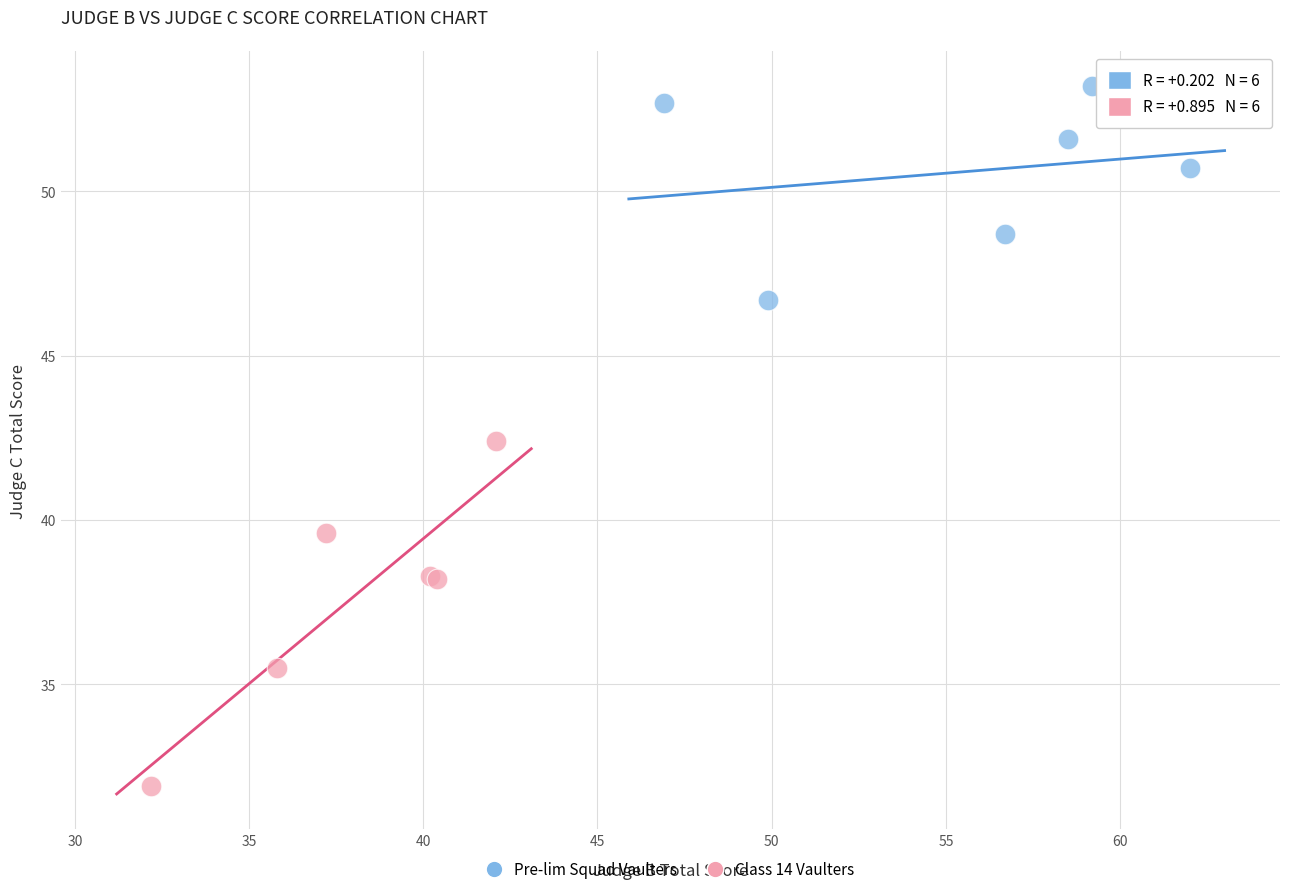

Which series has the largest Y range (max minus min)?

Class 14 Vaulters